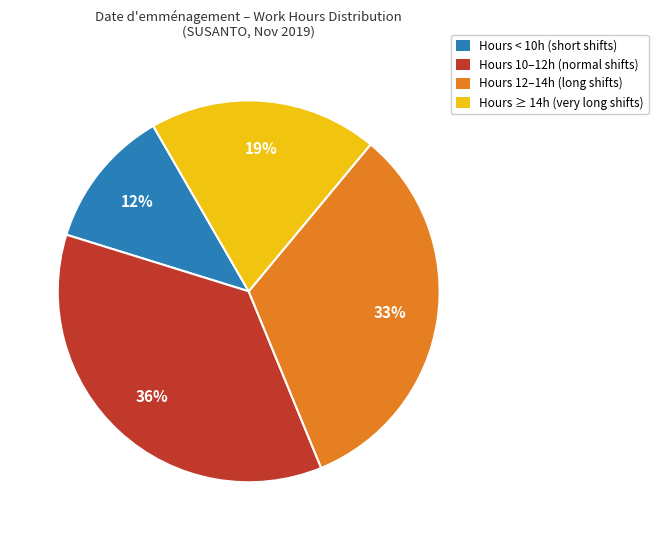

Does Hours 12–14h (long shifts) represent more than half of the total?

No